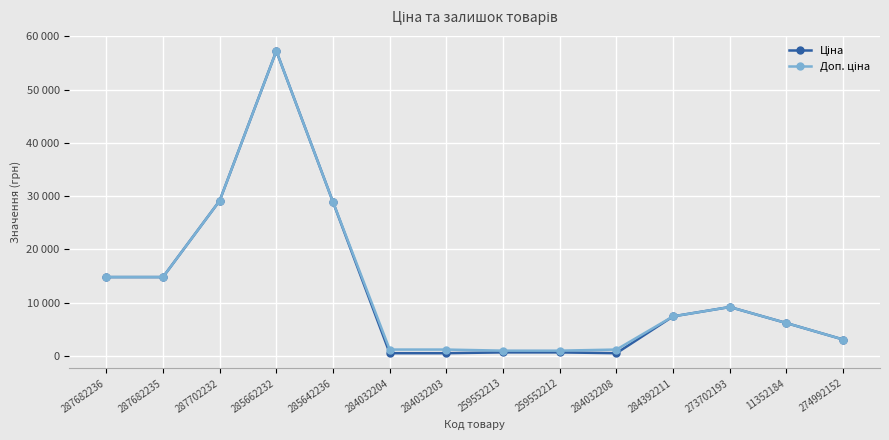

Does the chart display data point markers on the line(s)?

Yes